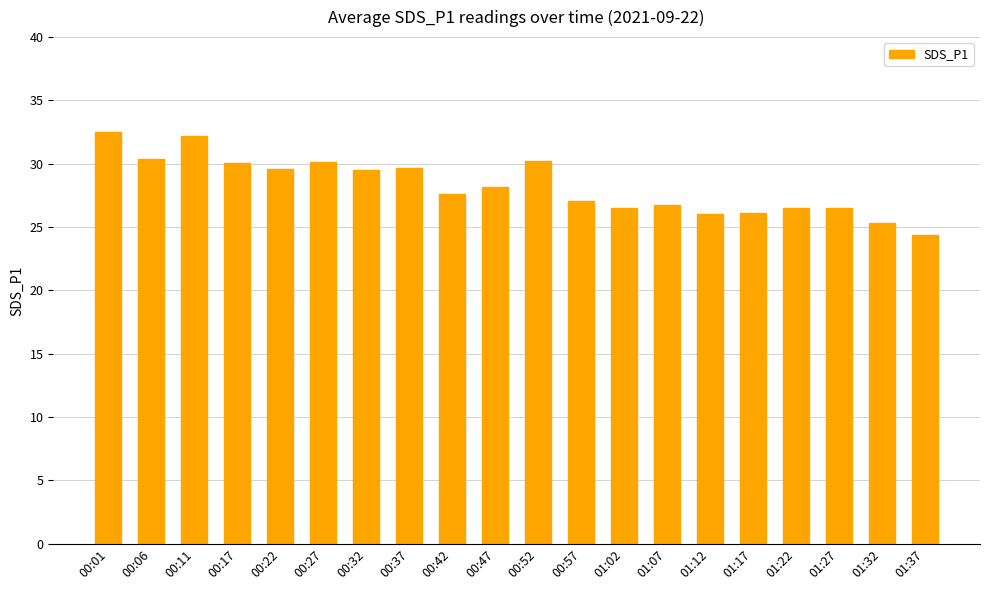

What is the difference between the maximum and minimum values?

8.1